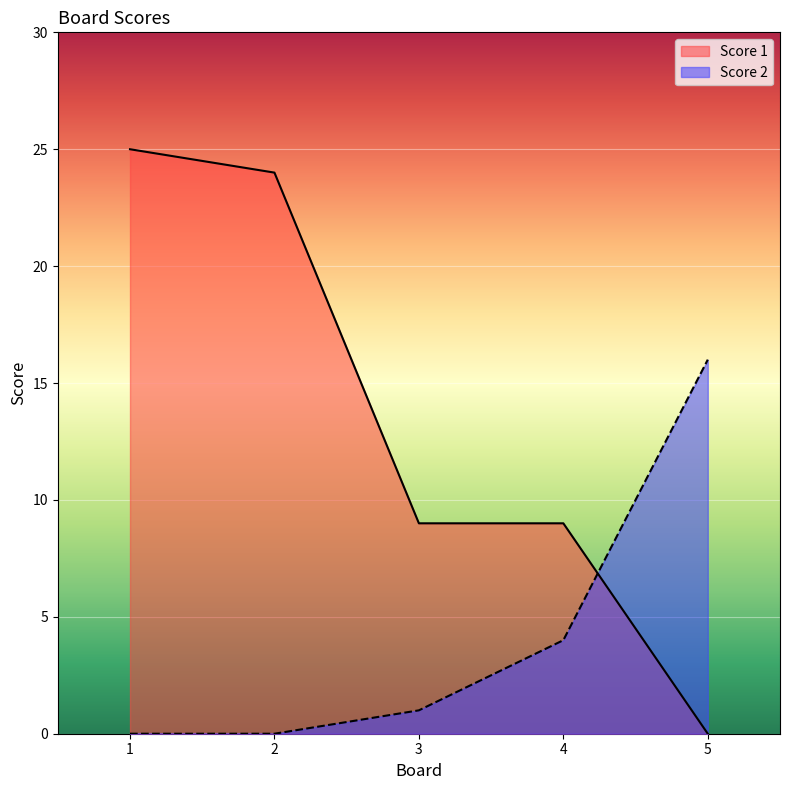

Does the chart display data point markers on the line(s)?

No